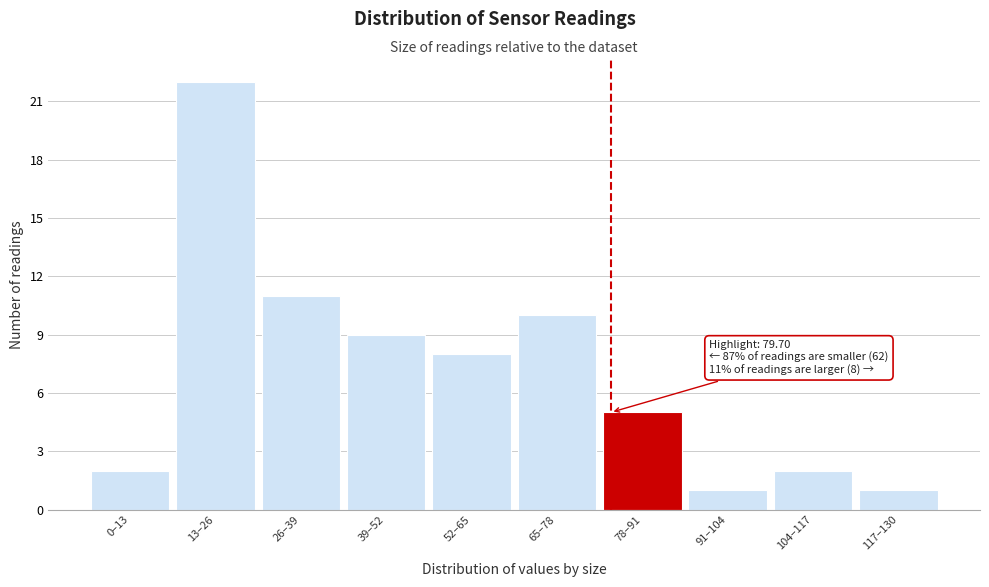

Reading left to right, extract all data points from this chart.

0–13=2	13–26=22	26–39=11	39–52=9	52–65=8	65–78=10	78–91=5	91–104=1	104–117=2	117–130=1